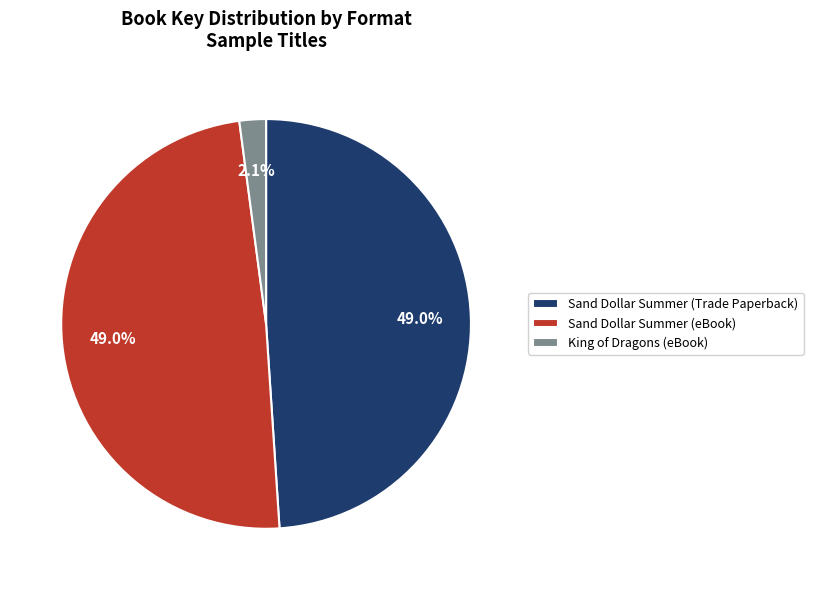

To the nearest percent, what percentage of the pie is King of Dragons (eBook)?

2%